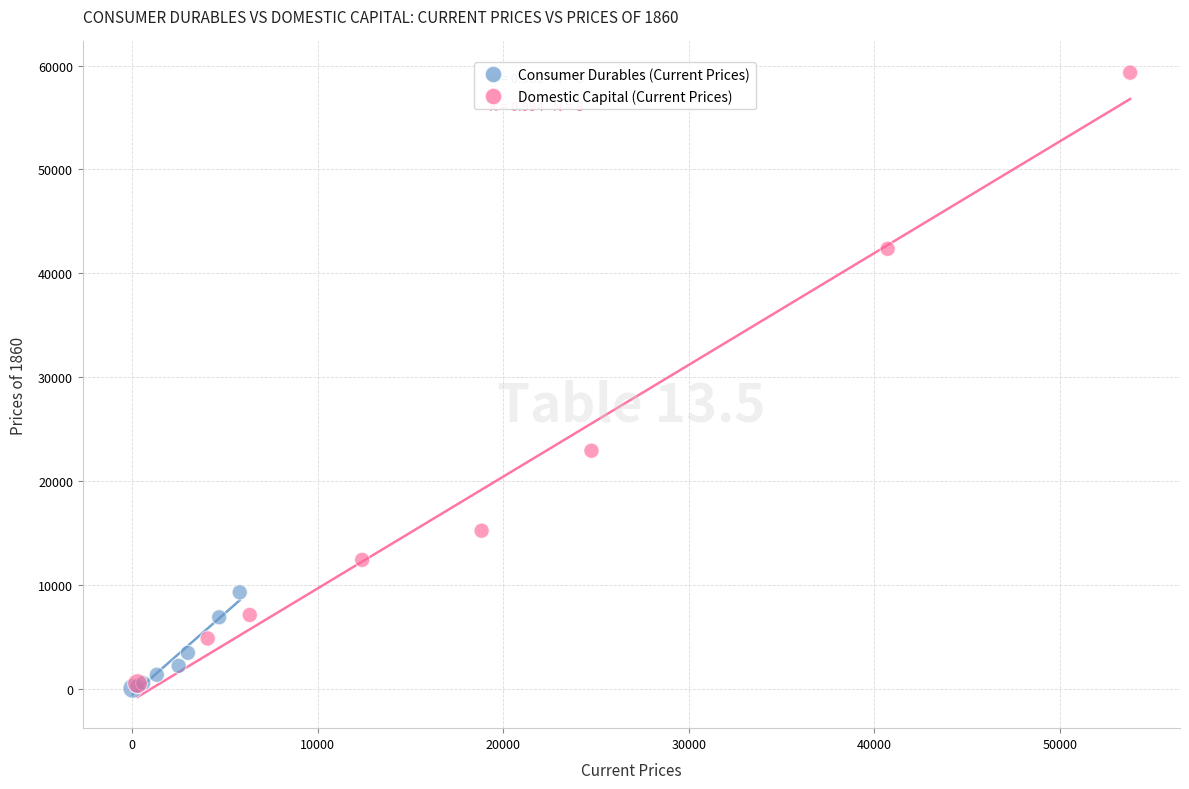

Which series contains the highest Y value?

Domestic Capital (Current Prices)